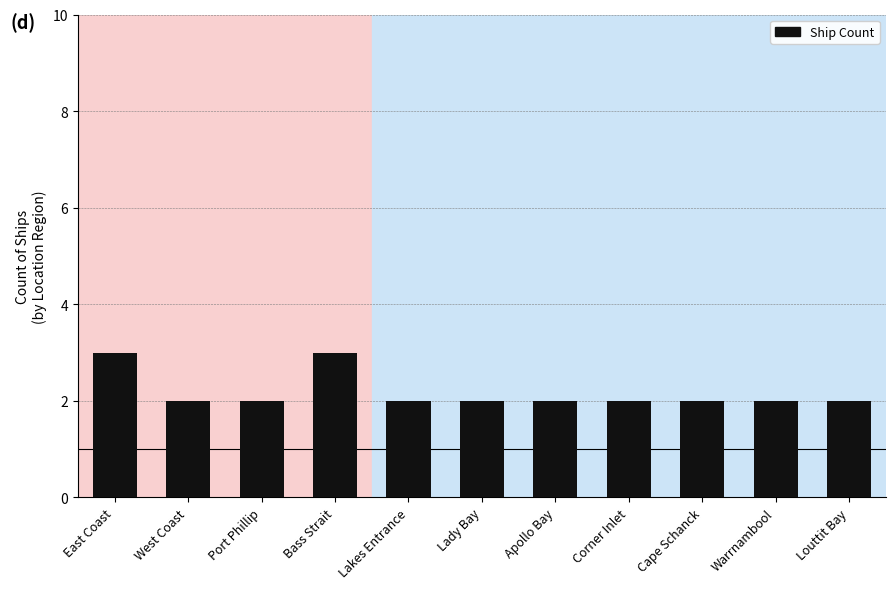

What is the greatest value displayed?

3